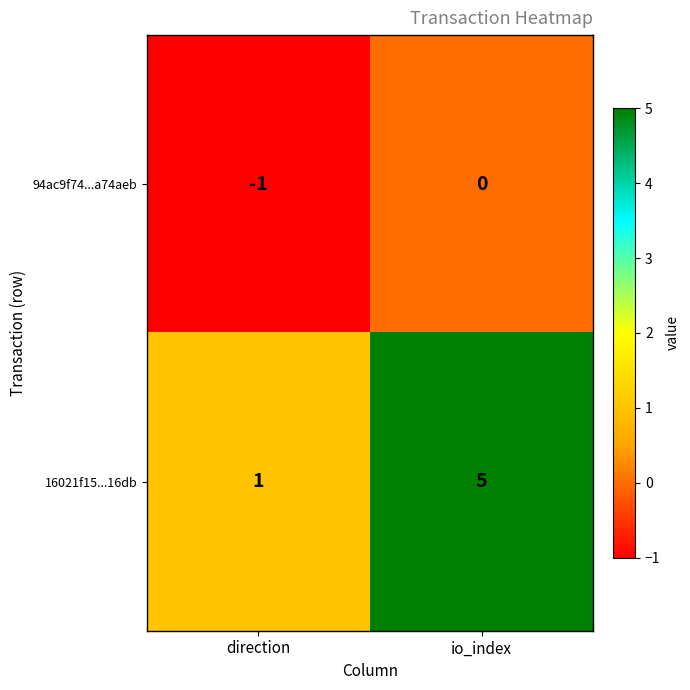

Reading right to left, extract all data points from this chart.

94ac9f74...a74aeb: 0	-1
16021f15...16db: 5	1